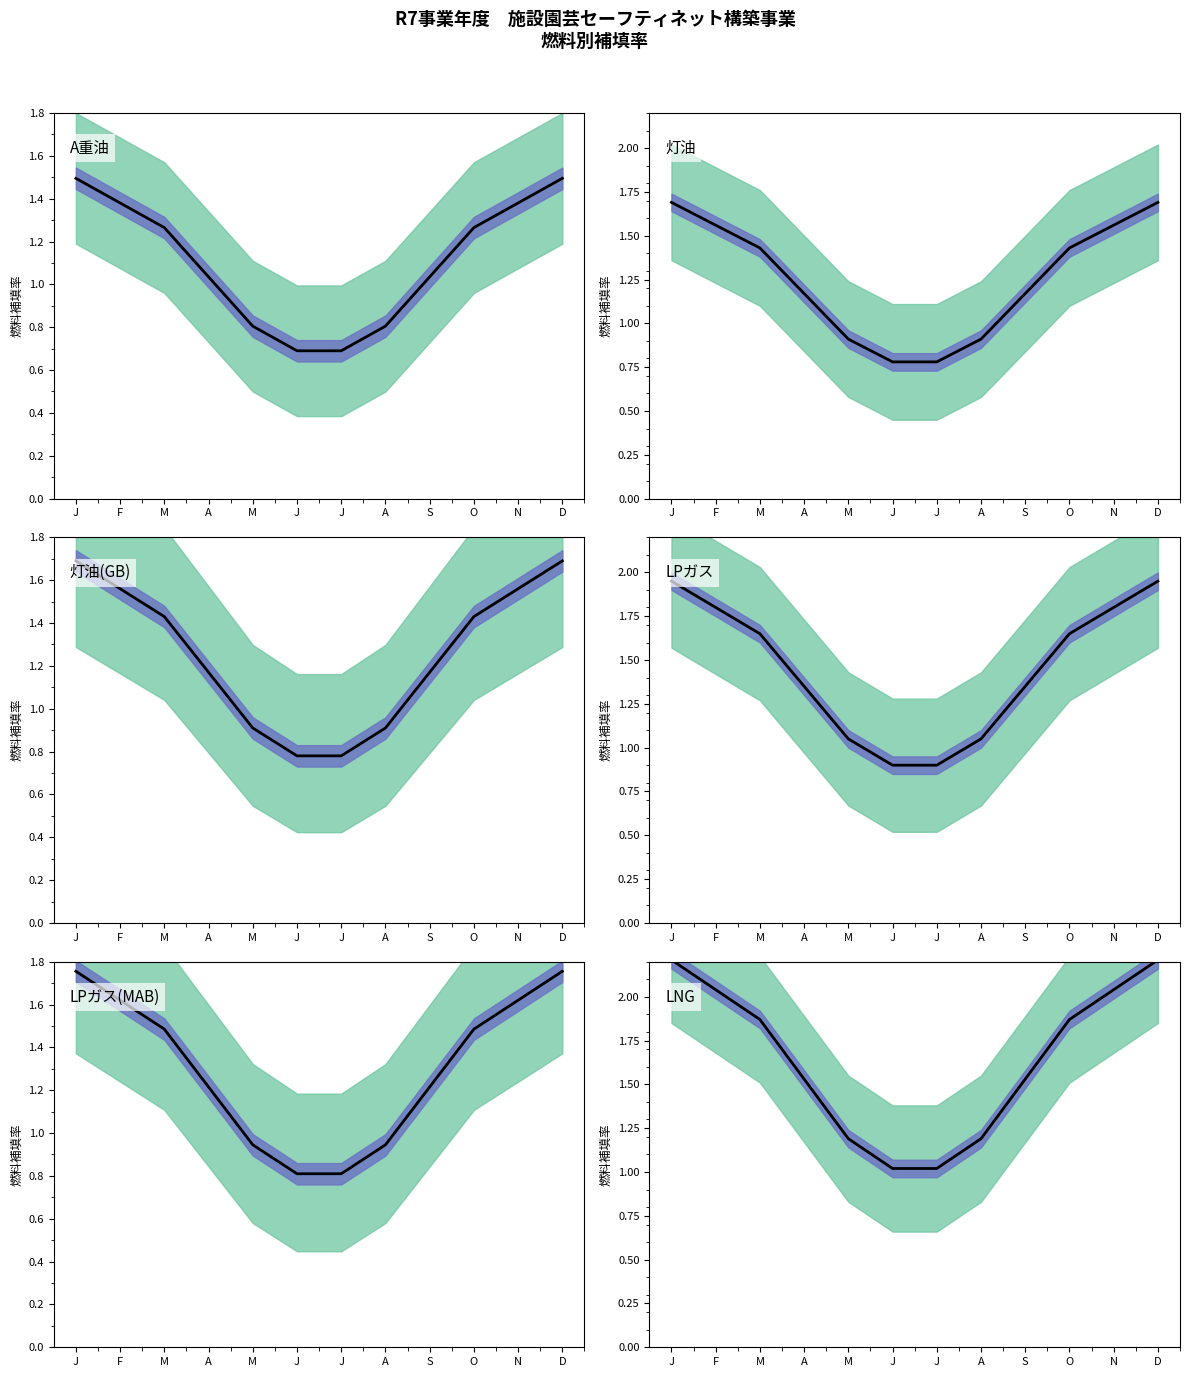

Reading left to right, list all the values displayed in this chart.

A重油 中央値: J=1.5	F=1.4	M=1.3	A=1.0	M=0.8	J=0.7	J=0.7	A=0.8	S=1.0	O=1.3	N=1.4	D=1.5
灯油 中央値: J=1.7	F=1.6	M=1.4	A=1.2	M=0.9	J=0.8	J=0.8	A=0.9	S=1.2	O=1.4	N=1.6	D=1.7
灯油(GB) 中央値: J=1.7	F=1.6	M=1.4	A=1.2	M=0.9	J=0.8	J=0.8	A=0.9	S=1.2	O=1.4	N=1.6	D=1.7
LPガス 中央値: J=2.0	F=1.8	M=1.7	A=1.4	M=1.0	J=0.9	J=0.9	A=1.0	S=1.4	O=1.7	N=1.8	D=2.0
LPガス(MAB) 中央値: J=1.8	F=1.6	M=1.5	A=1.2	M=0.9	J=0.8	J=0.8	A=0.9	S=1.2	O=1.5	N=1.6	D=1.8
LNG 中央値: J=2.2	F=2.0	M=1.9	A=1.5	M=1.2	J=1.0	J=1.0	A=1.2	S=1.5	O=1.9	N=2.0	D=2.2